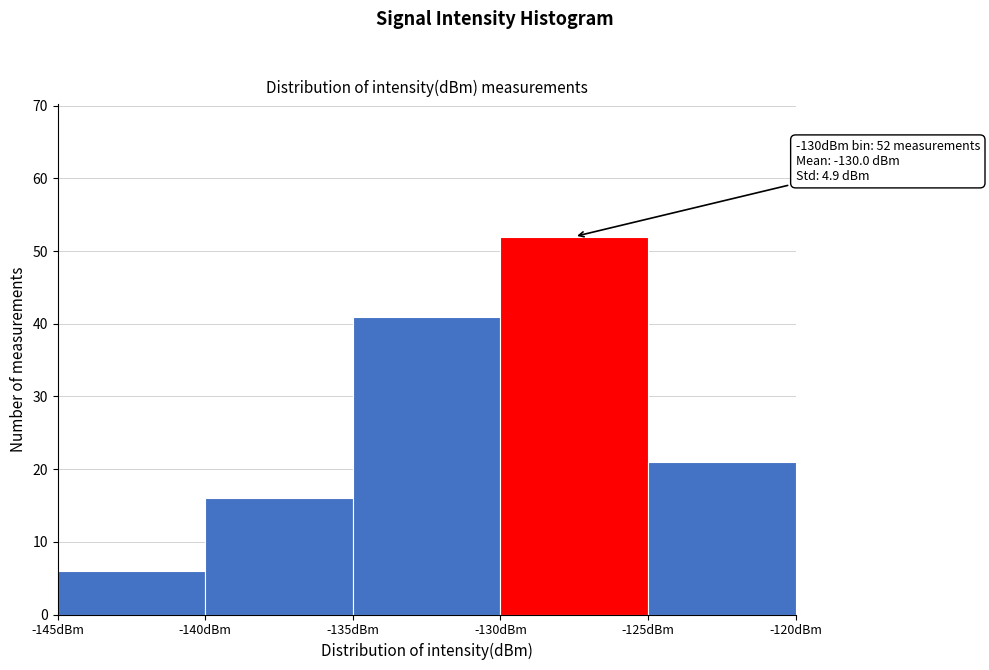

Which range on the x-axis has the tallest bar?

-130 to -125